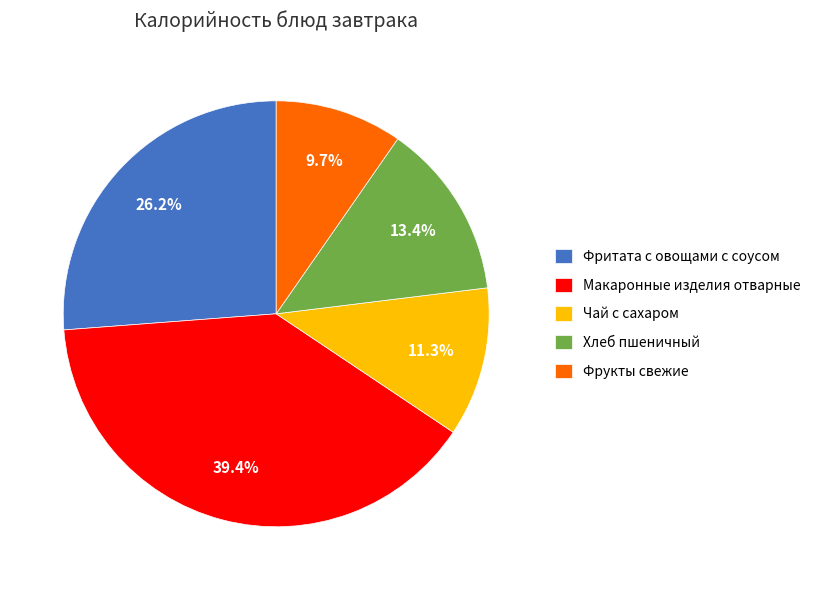

Which category has the biggest portion of the pie?

Макаронные изделия отварные